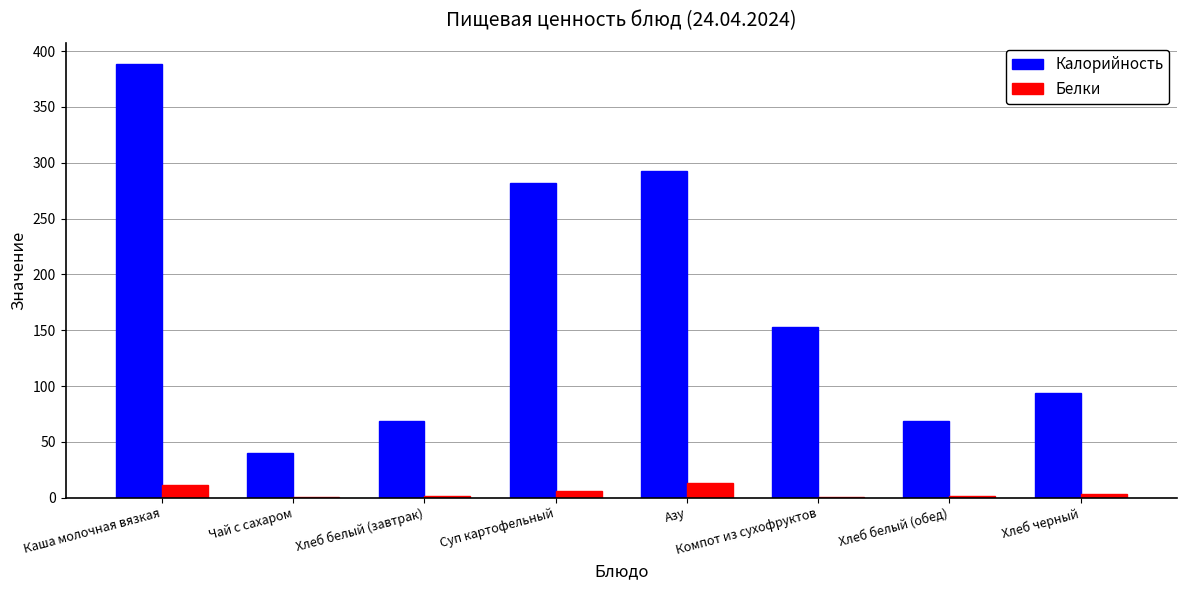

What are all the series names shown in the legend?

Калорийность, Белки